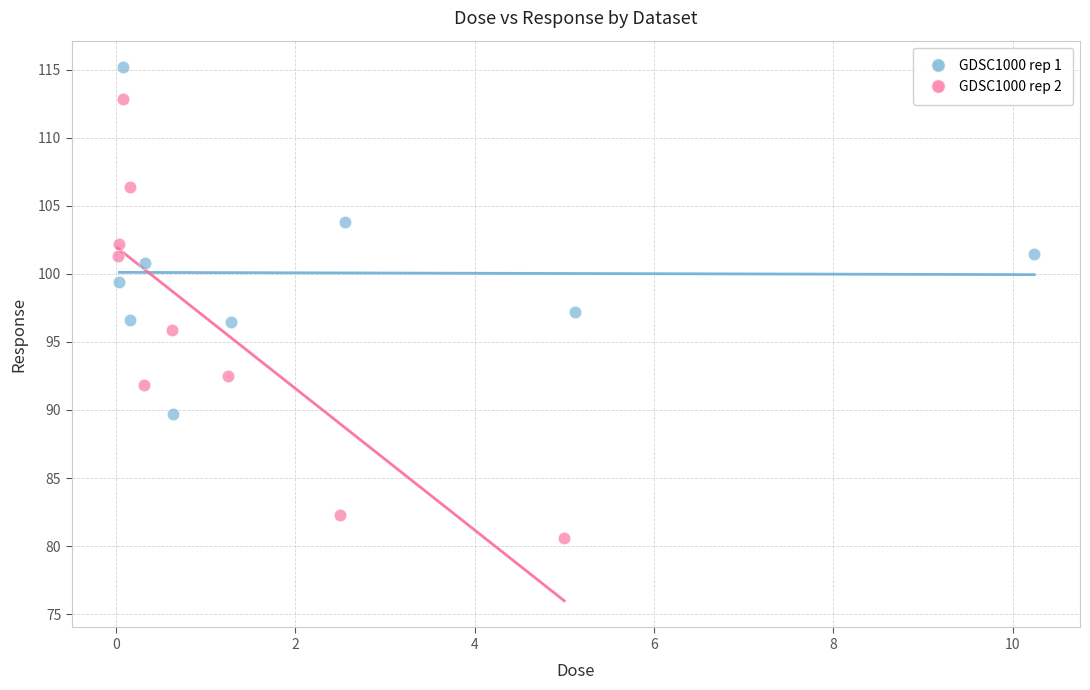

Which series contains the highest Y value?

GDSC1000 rep 1